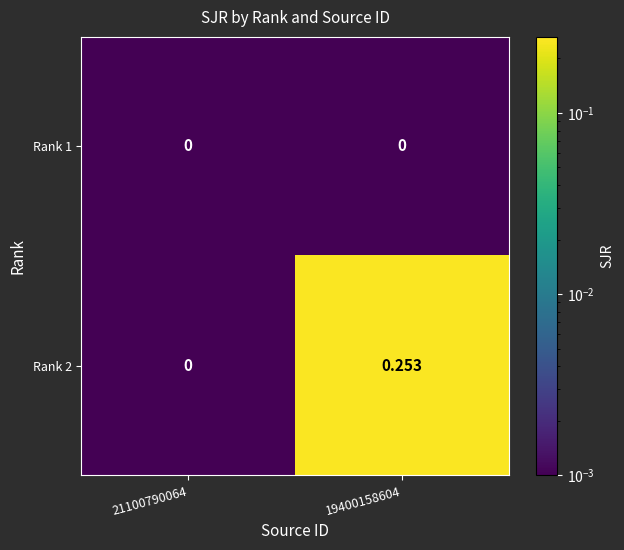

Is the value of Rank 2 at 19400158604 greater than the value of Rank 1 at 21100790064?

Yes